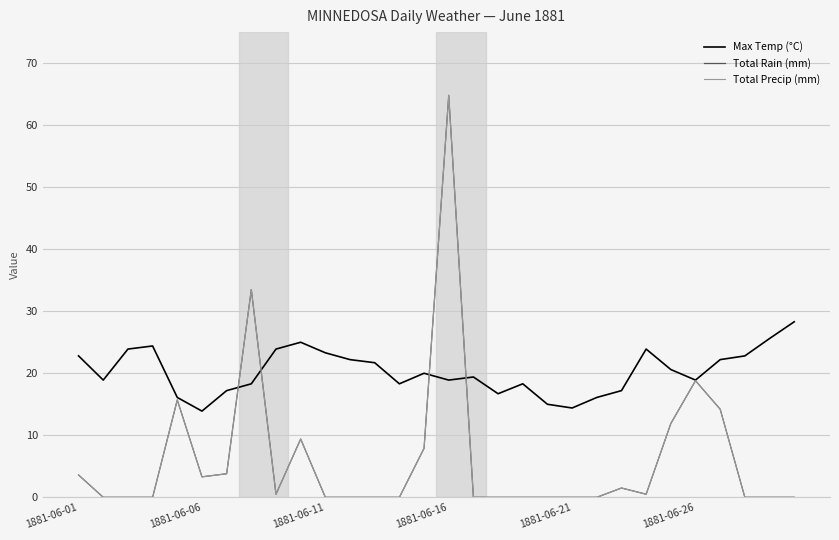

Does the chart have visible grid lines?

Yes